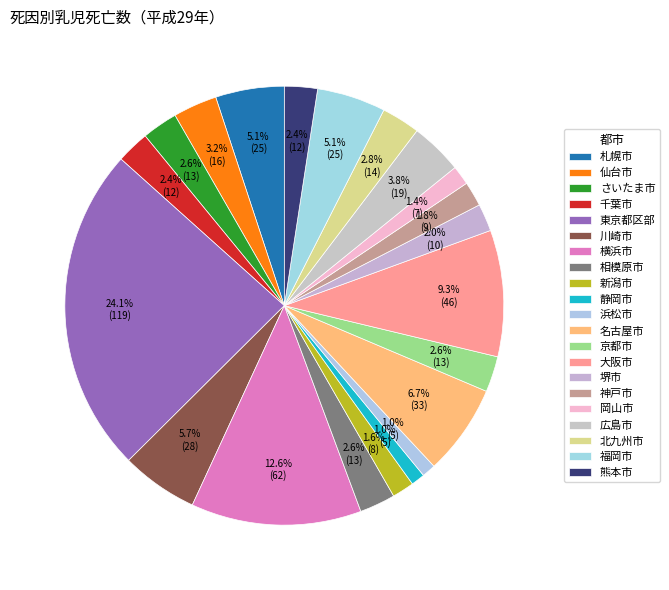

How many slices are in this pie chart?

21